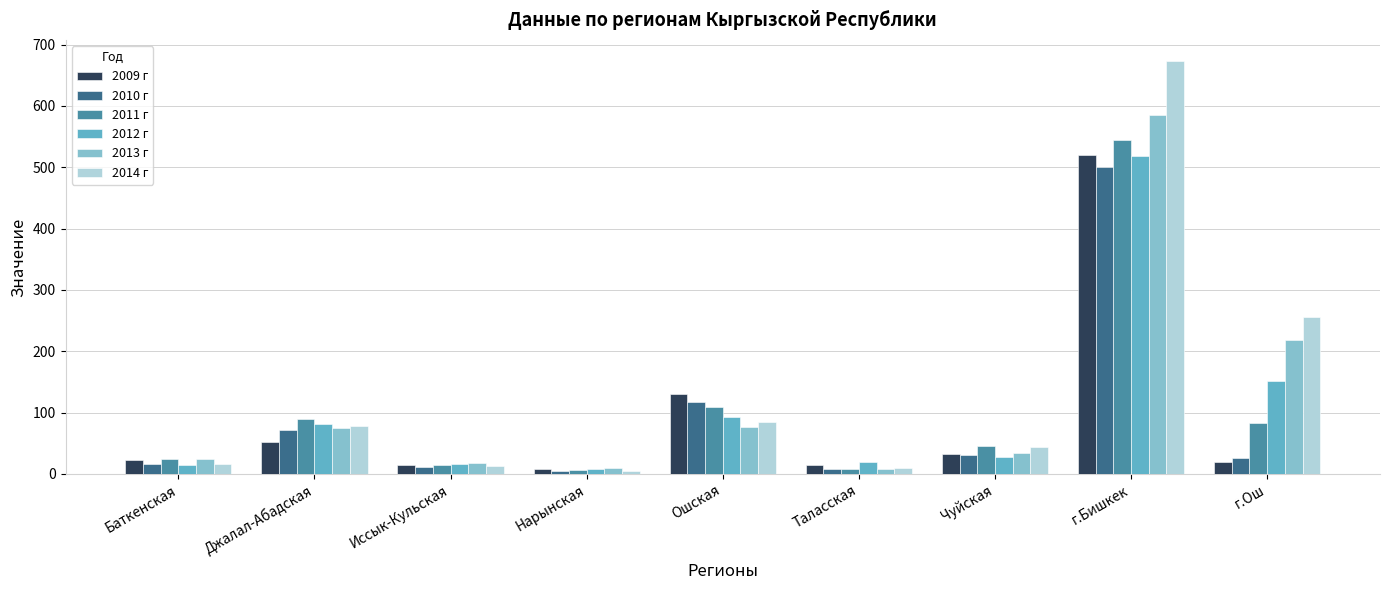

What is the value of the 2013 г bar at the 9th from the left?

218